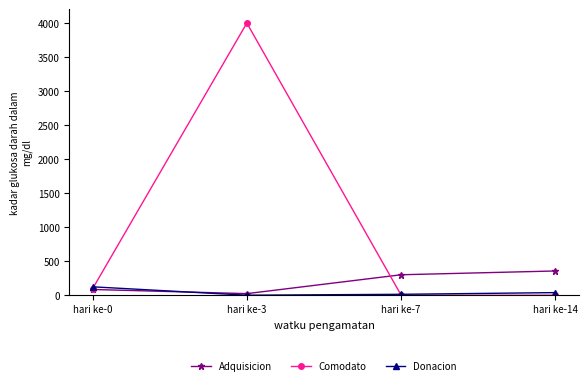

Which label corresponds to the largest value in the chart?

hari ke-3